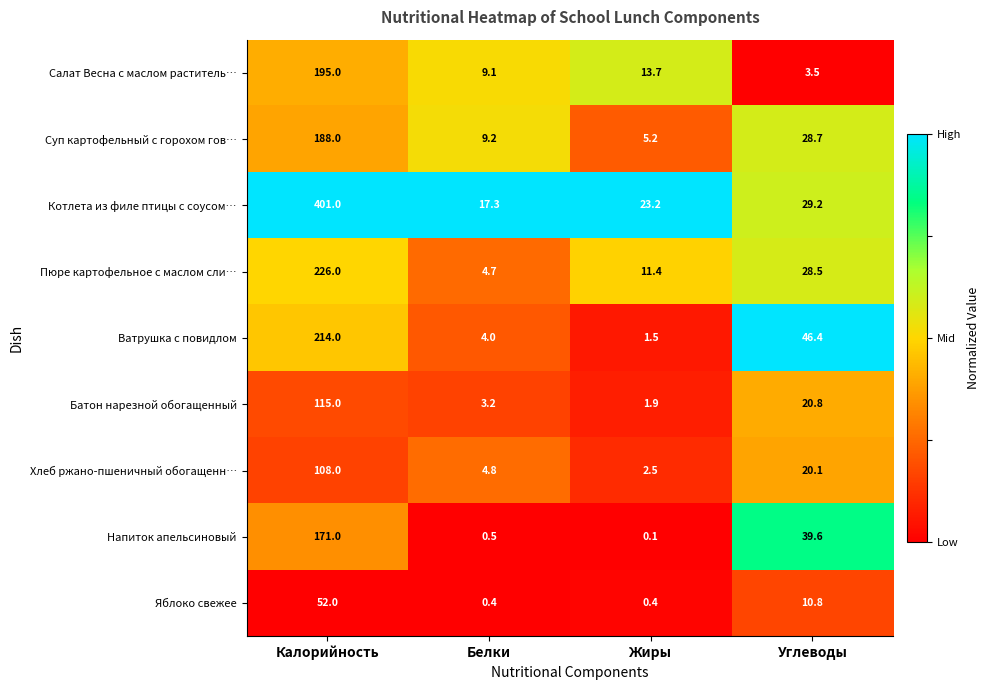

List the series in order of their peak value, highest first.

Котлета из филе птицы с соусом…, Пюре картофельное с маслом сли…, Ватрушка с повидлом, Салат Весна с маслом раститель…, Суп картофельный с горохом гов…, Напиток апельсиновый, Батон нарезной обогащенный, Хлеб ржано-пшеничный обогащенн…, Яблоко свежее